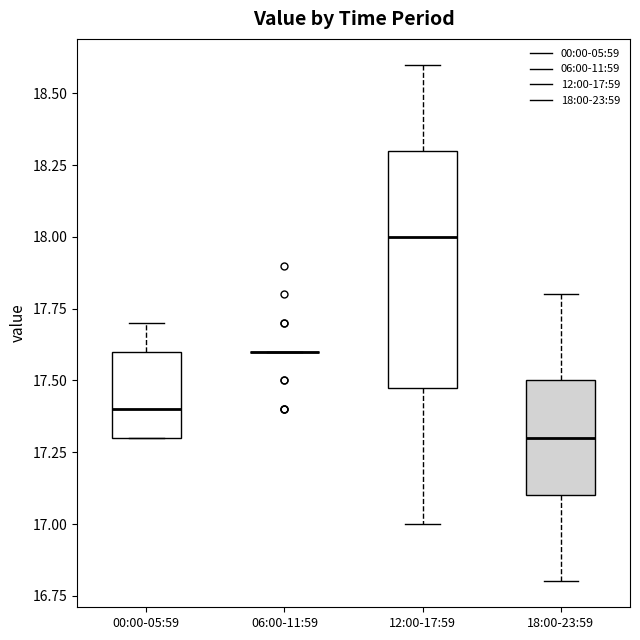

Where does the lower whisker of the box for 12:00-17:59 end on the y-axis? The values are not printed on the chart, so give them approximately, as read against the axis.

17.0